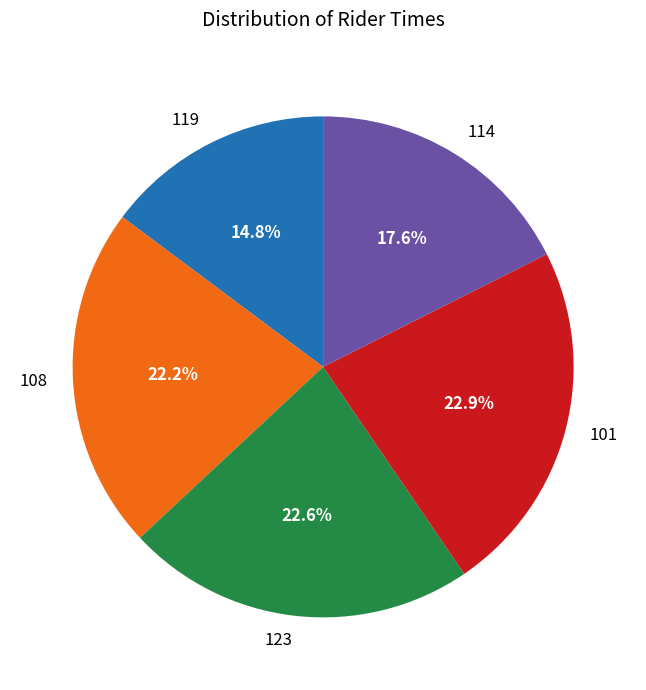

To the nearest percent, what is the combined percentage of 101 and 108?

45%